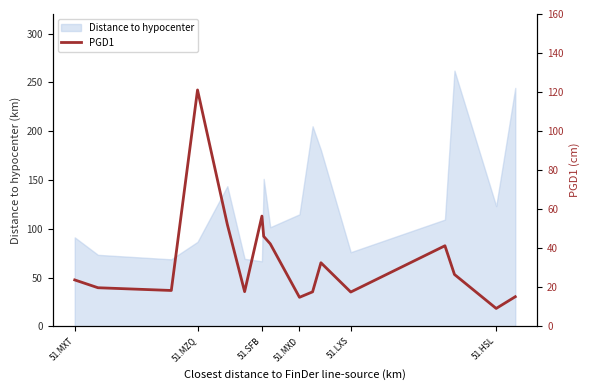

What is the greatest value displayed?

121.1